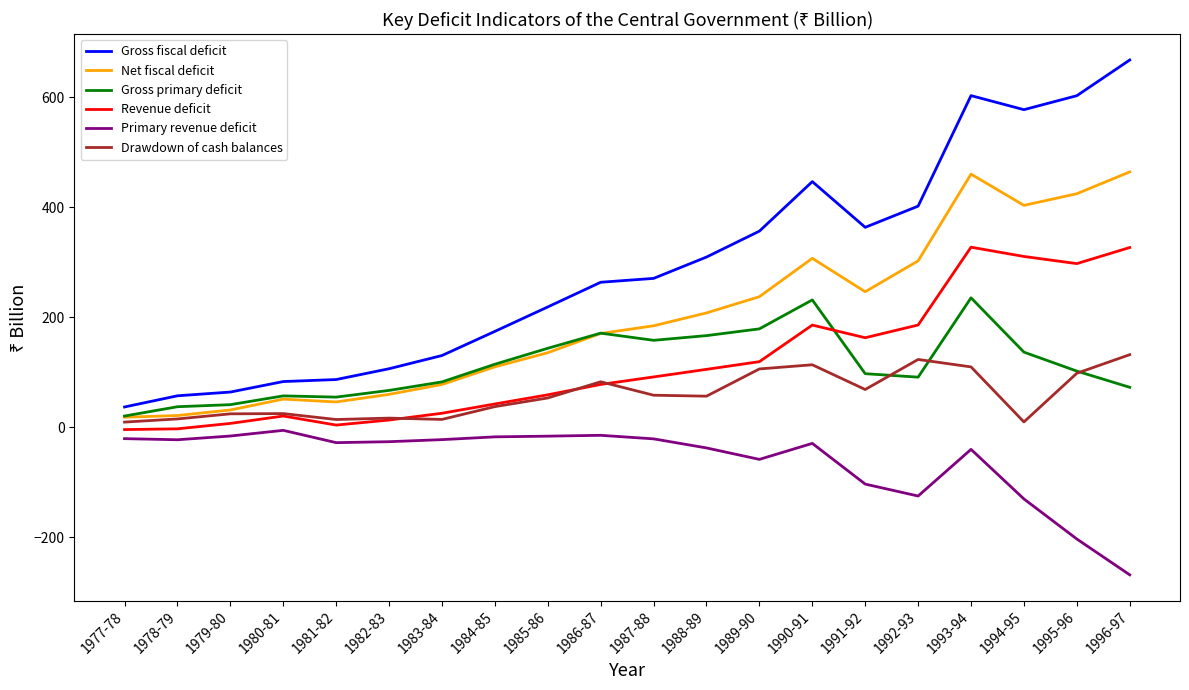

Rank the series by their maximum value, from lowest to highest.

Primary revenue deficit, Drawdown of cash balances, Gross primary deficit, Revenue deficit, Net fiscal deficit, Gross fiscal deficit